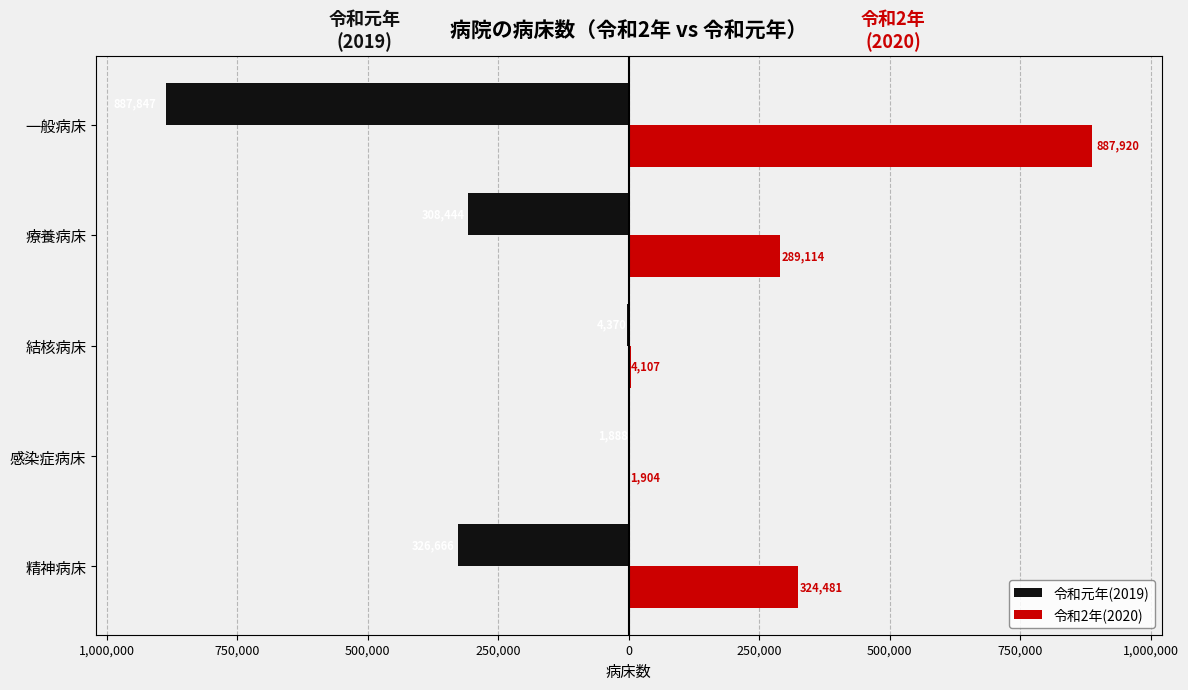

List the series in order of their peak value, lowest first.

令和元年(2019), 令和2年(2020)